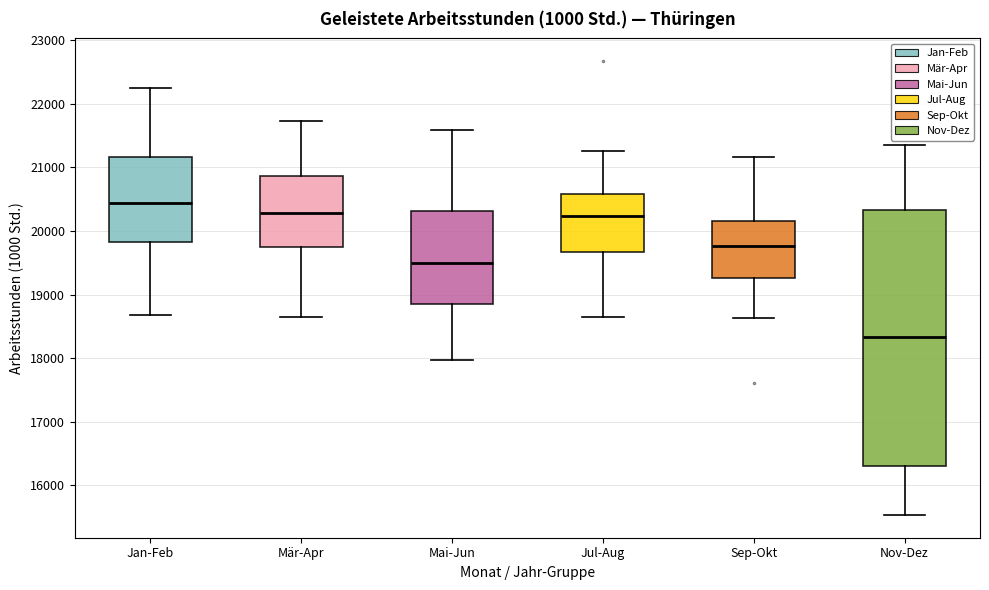

Where is the lower edge of the box for Mär-Apr on the y-axis? The values are not printed on the chart, so give them approximately, as read against the axis.

19700